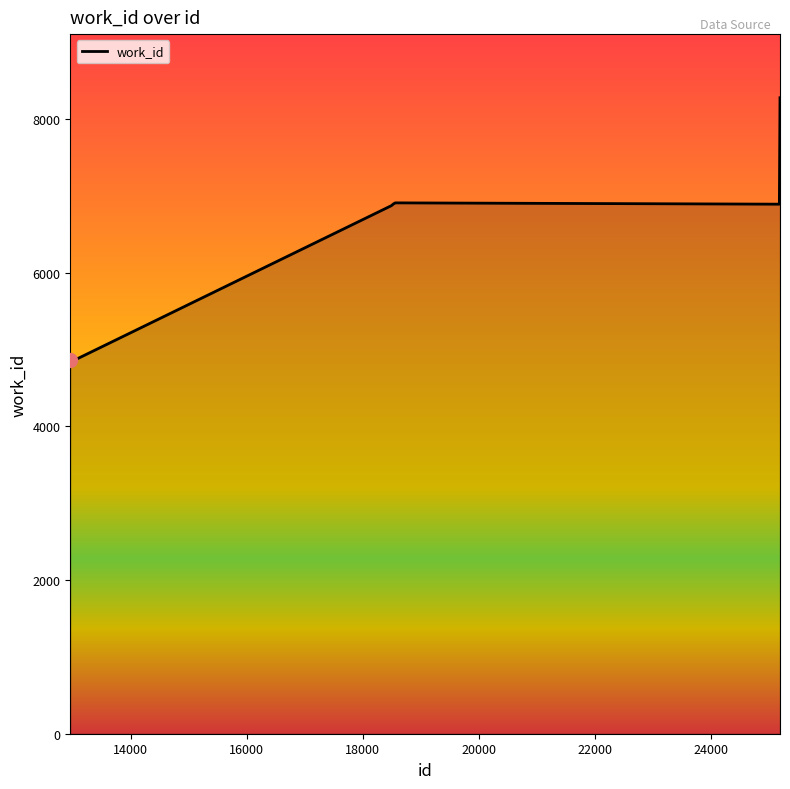

What is the smallest value displayed?

4862